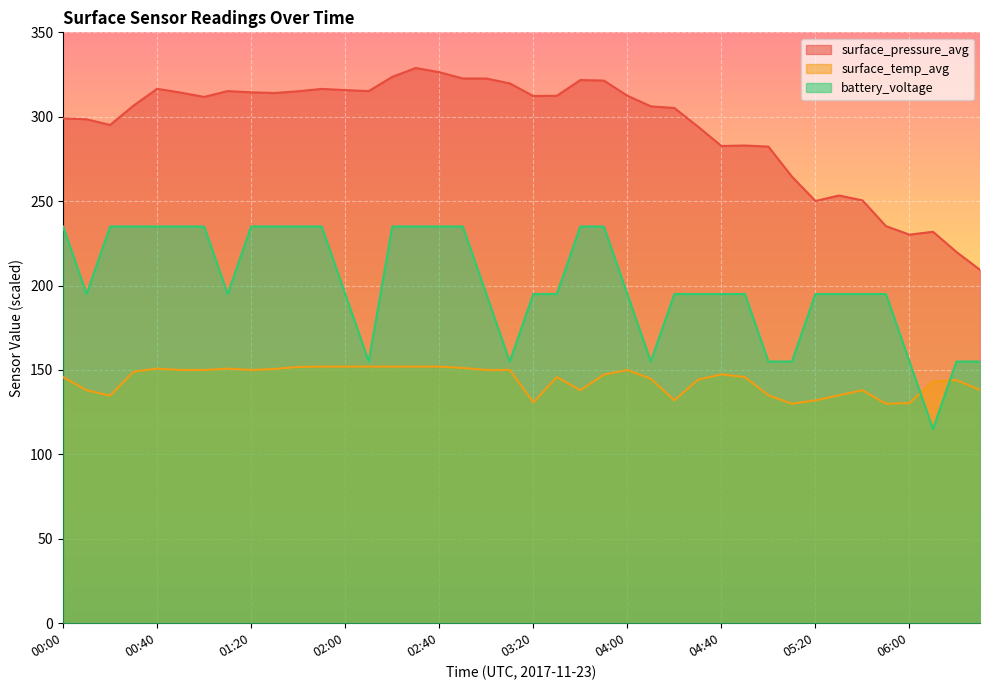

Rank the categories by surface_pressure_avg value from highest to lowest.

02:30, 02:40, 02:20, 03:00, 02:50, 03:40, 03:50, 03:10, 00:40, 01:50, 02:00, 01:10, 02:10, 01:40, 01:20, 00:50, 01:30, 04:00, 03:30, 03:20, 01:00, 00:30, 04:10, 04:20, 00:00, 00:10, 00:20, 04:30, 04:50, 04:40, 05:00, 05:10, 05:30, 05:40, 05:20, 05:50, 06:10, 06:00, 06:20, 06:30